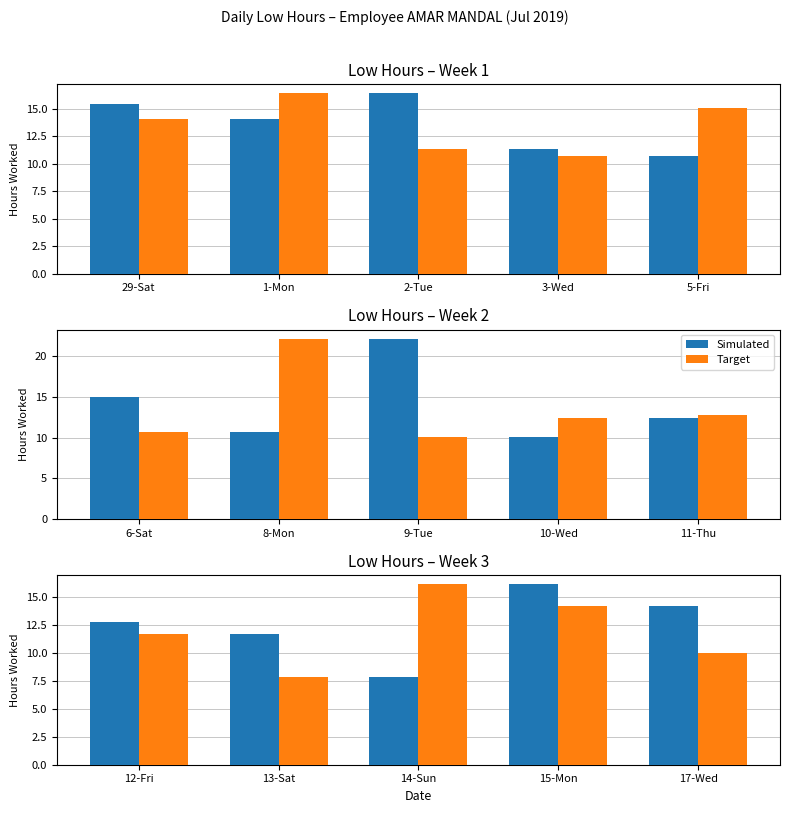

How many values in the Target series exceed 11?

3